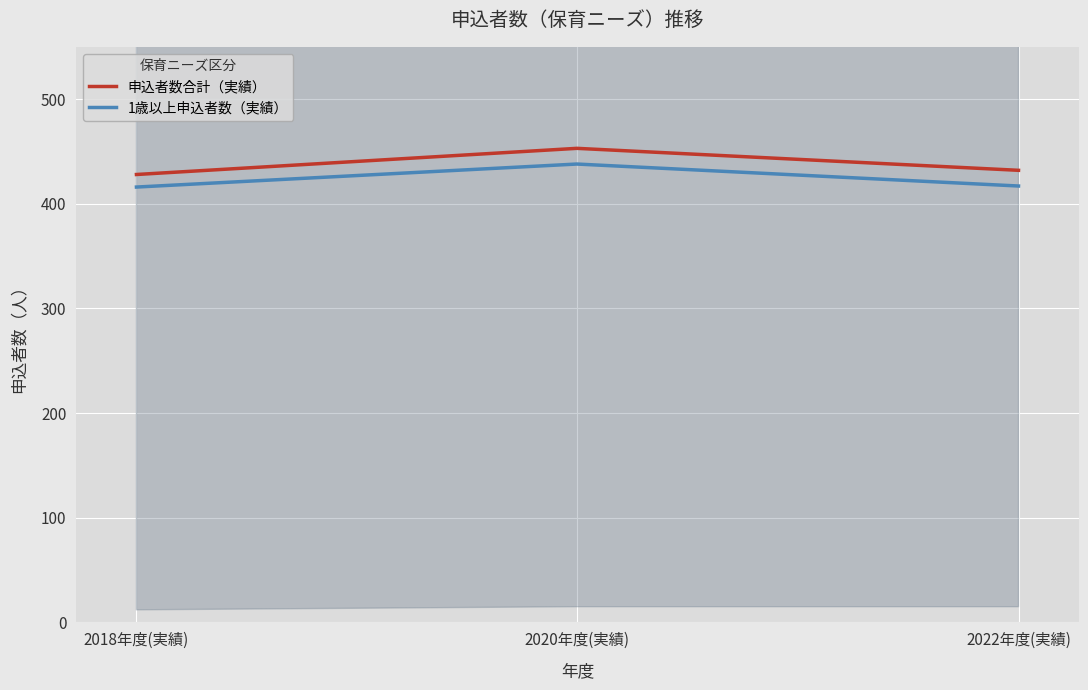

Which has a higher value, 2022年度(実績) or 2018年度(実績)?

2022年度(実績)